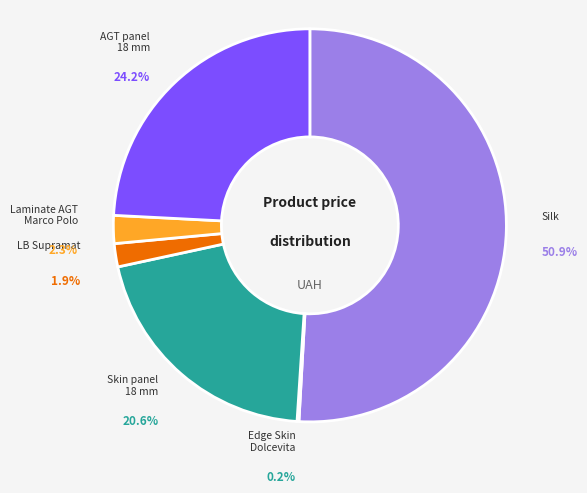

Which category has the smallest portion of the pie?

Edge Skin Dolcevita